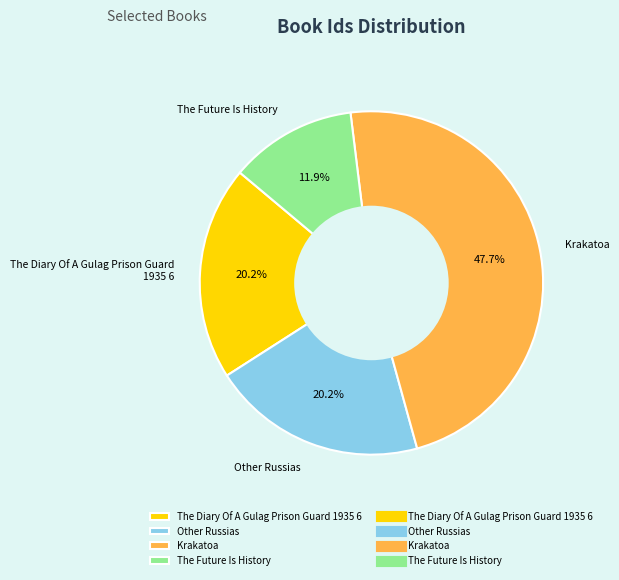

How many segments does this pie chart have?

4